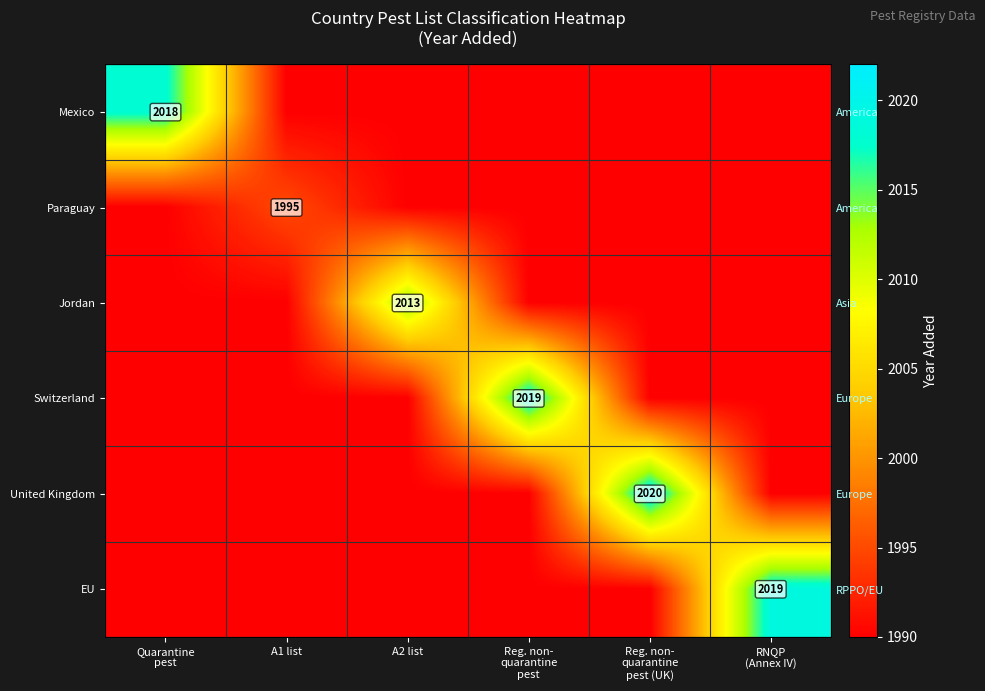

Rank the series at Quarantine pest from lowest to highest value.

Paraguay, Jordan, Switzerland, United Kingdom, EU, Mexico